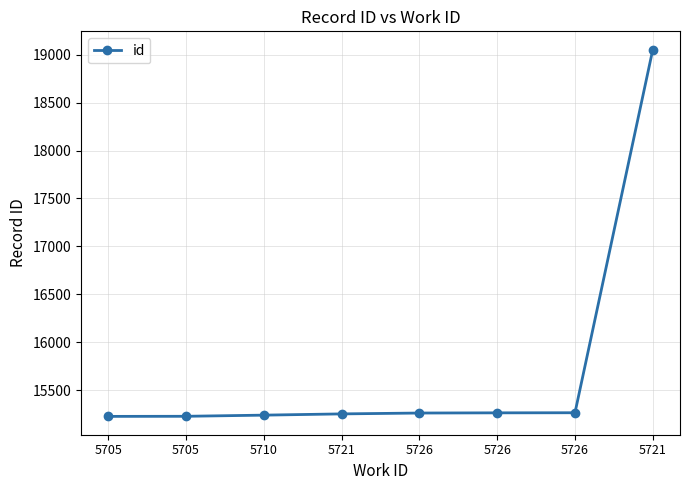

What is the label of the 4th point from the right?

5726